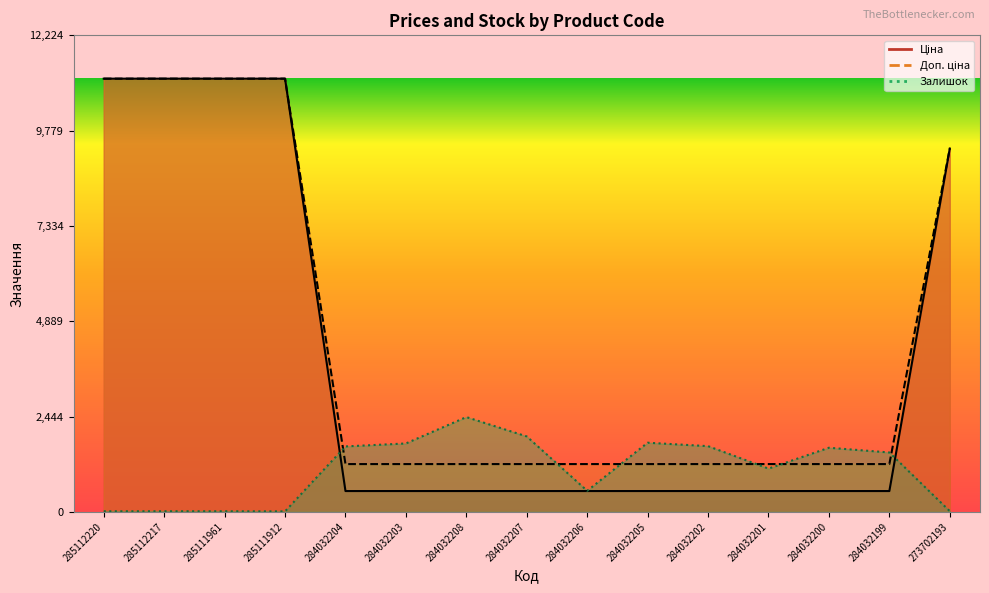

Reading left to right, extract all data points from this chart.

Ціна: 11113.6	11113.6	11113.6	11113.6	535.4	535.4	535.4	535.4	535.4	535.4	535.4	535.4	535.4	535.4	9321.4
Доп. ціна: 11113.6	11113.6	11113.6	11113.6	1227.2	1227.2	1227.2	1227.2	1227.2	1227.2	1227.2	1227.2	1227.2	1227.2	9321.4
Залишок: 17.0	17.0	17.0	14.0	1680.0	1756.0	2433.0	1936.0	541.0	1775.0	1687.0	1111.0	1646.0	1525.0	19.0